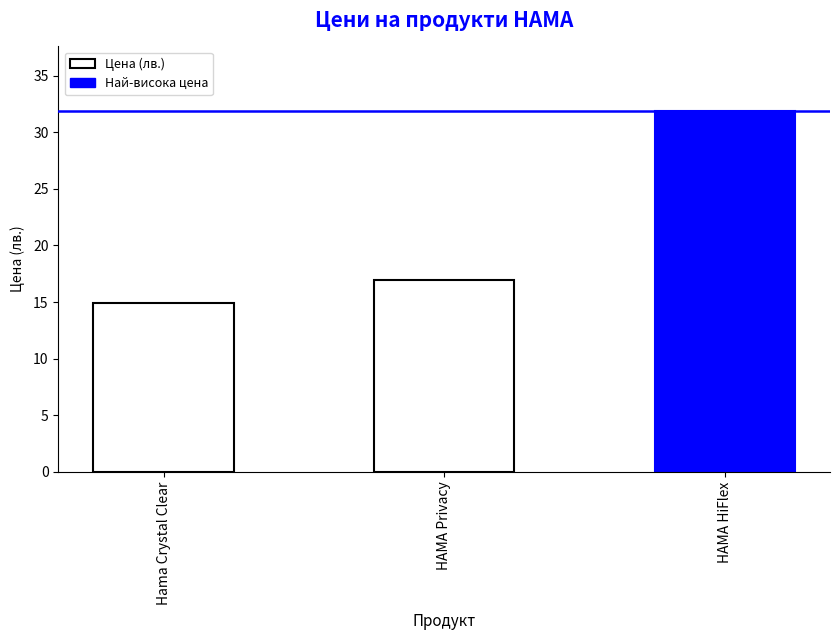

What is the change in value from Hama Crystal Clear to HAMA Privacy?

+2.0